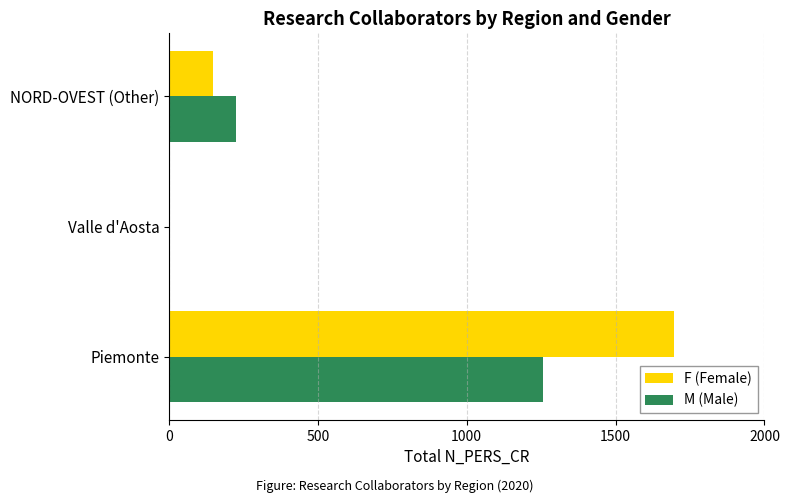

Which series changed the most between Piemonte and NORD-OVEST (Other)?

F (Female)